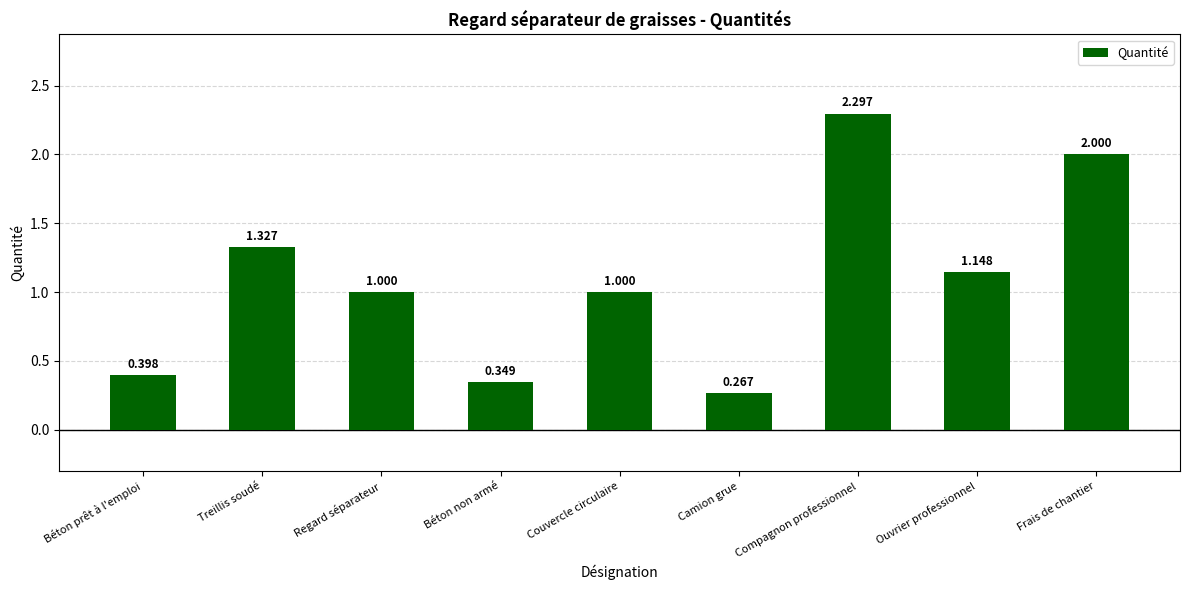

Are the bars horizontal?

No